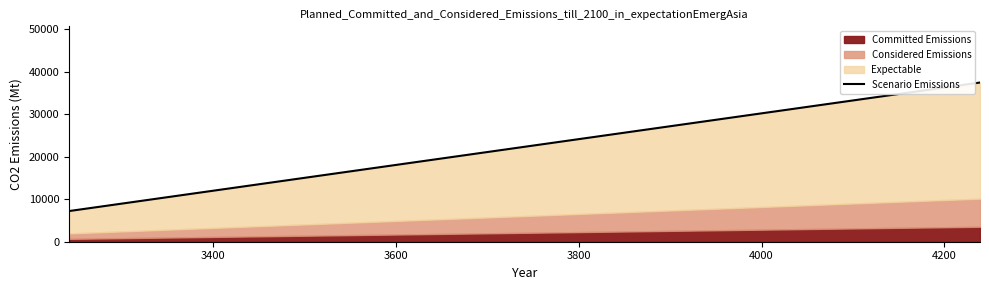

What is the maximum value for Committed Emissions?

3529.4